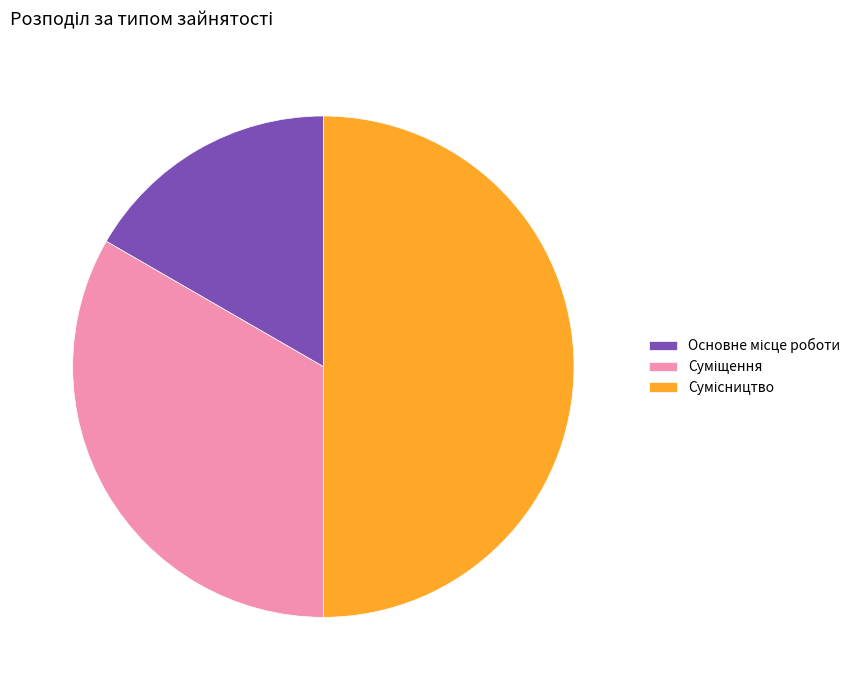

The Суміщення slice represents 38% of the pie. True or false?

False